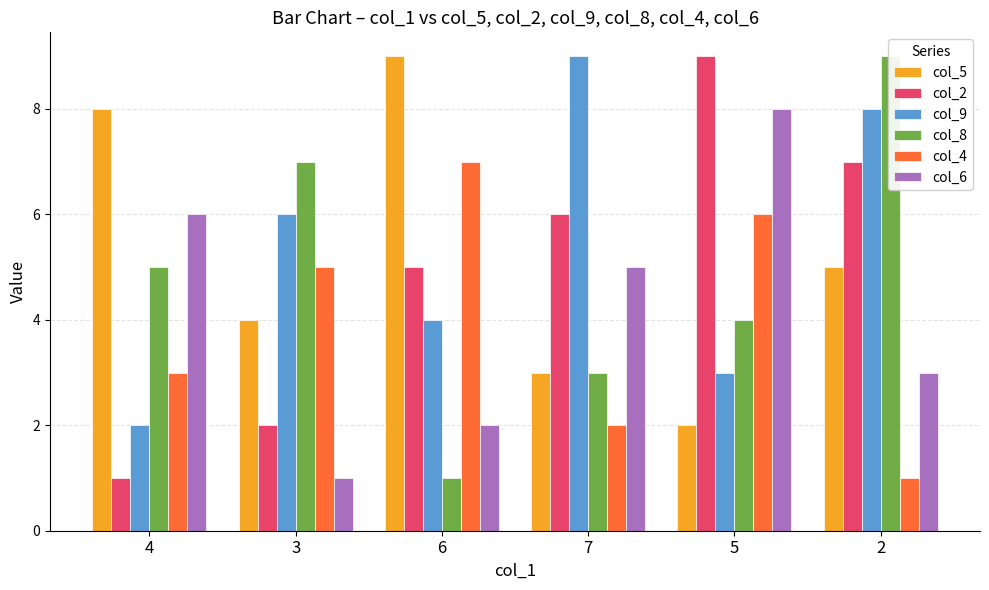

Which series has the largest range (max minus min)?

col_2